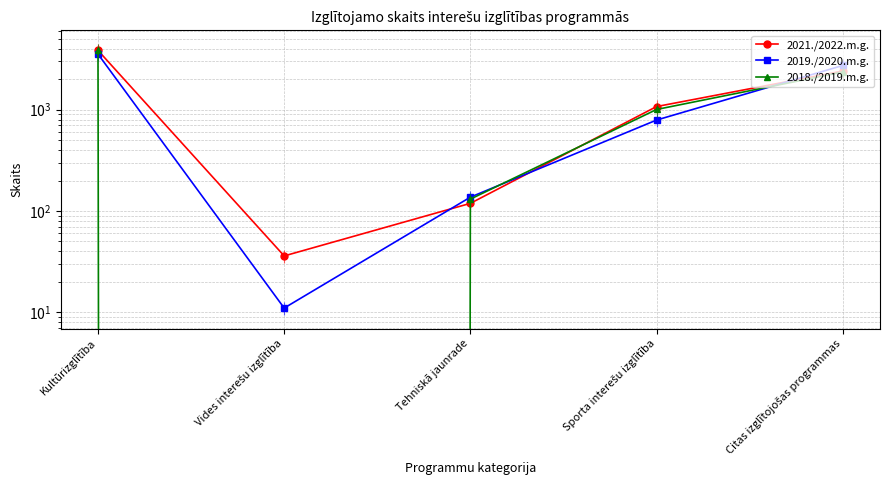

Where is 2018./2019.m.g. nearest to the value 1943?

Citas izglītojošas programmas